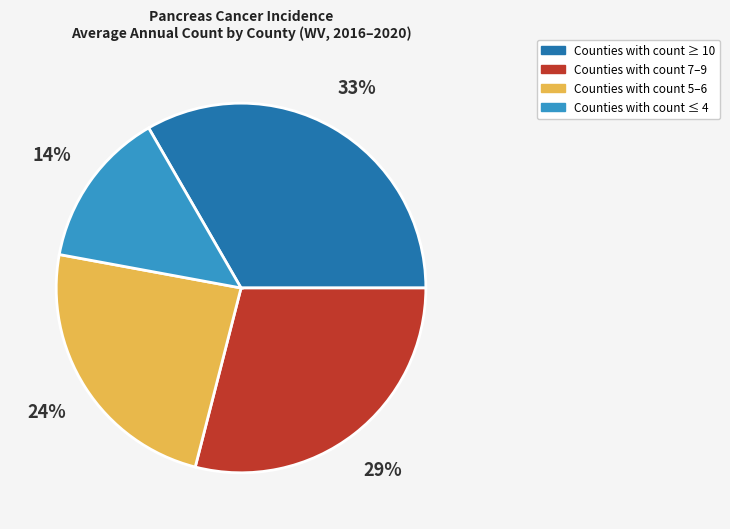

To the nearest percent, what is the average slice percentage?

25%